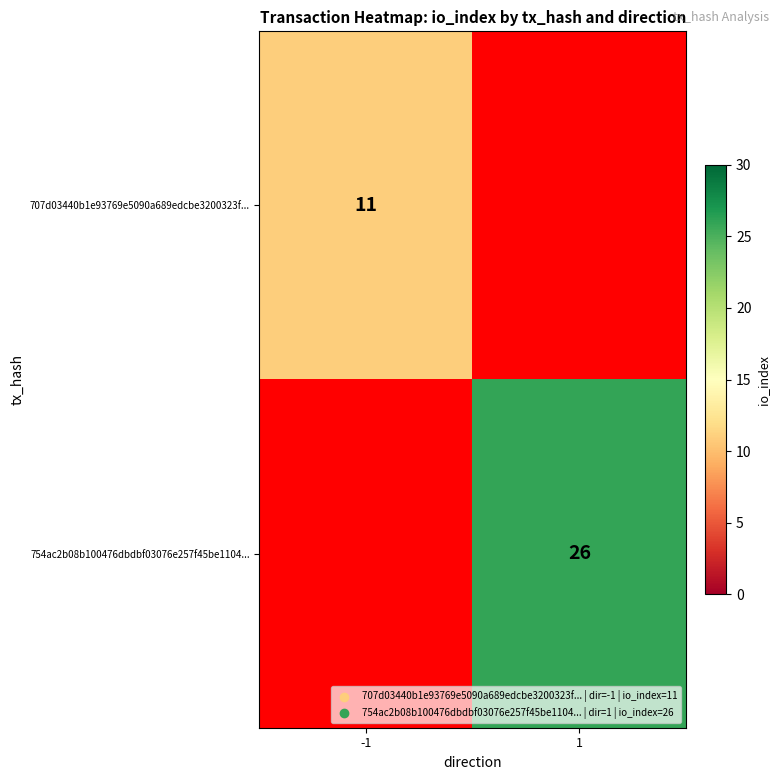

The value of 754ac2b08b100476dbdbf03076e257f45be1104... at 1 is 40. True or false?

False